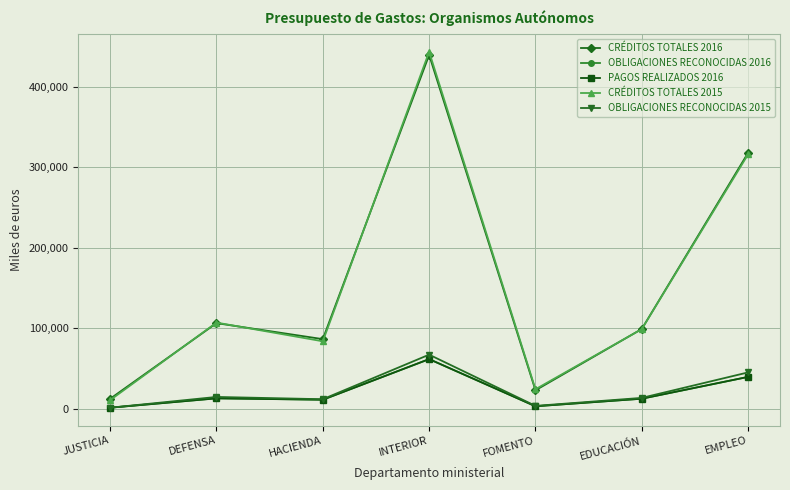

Is the value of CRÉDITOS TOTALES 2016 at EDUCACIÓN greater than the value of PAGOS REALIZADOS 2016 at EMPLEO?

Yes